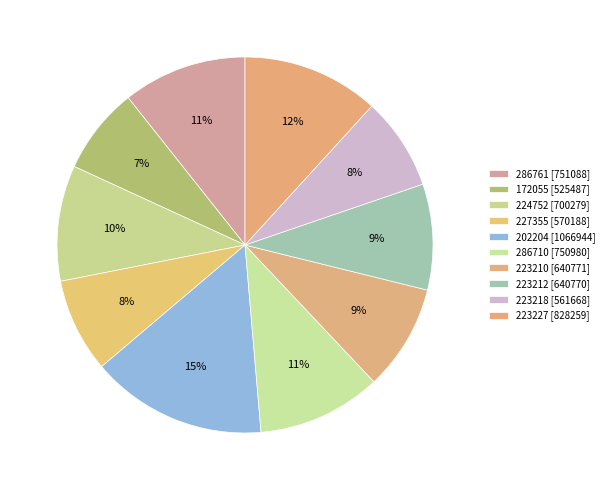

How many segments does this pie chart have?

10